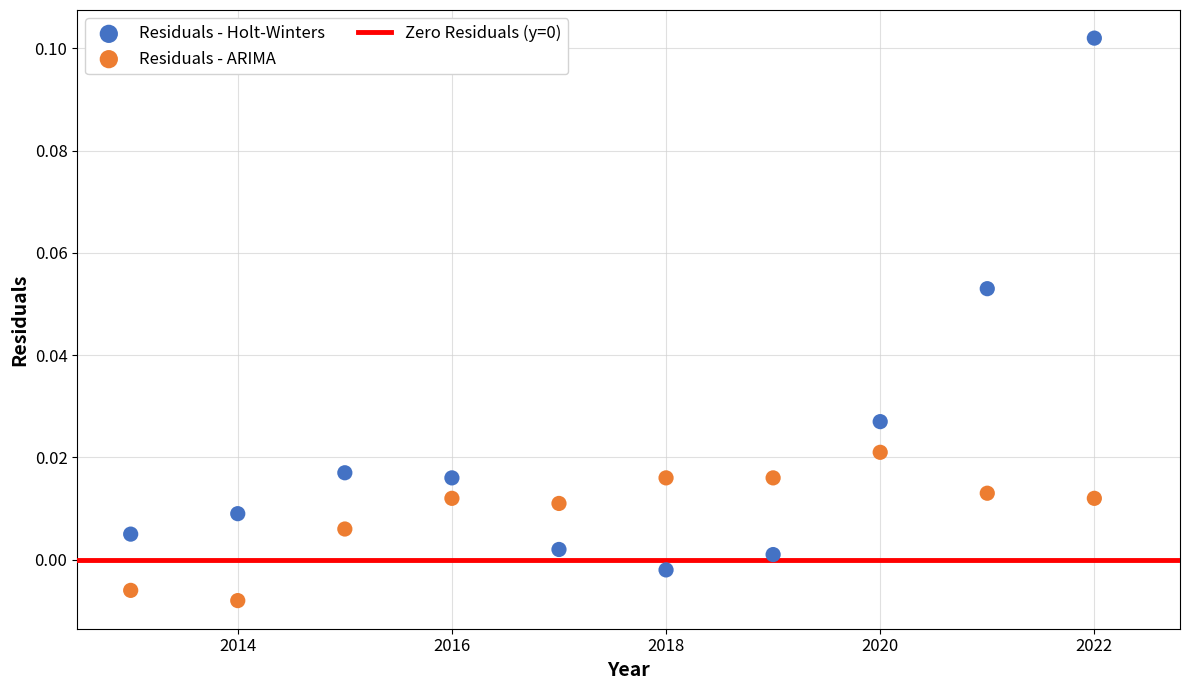

Which series reaches the maximum Y coordinate?

Residuals - Holt-Winters